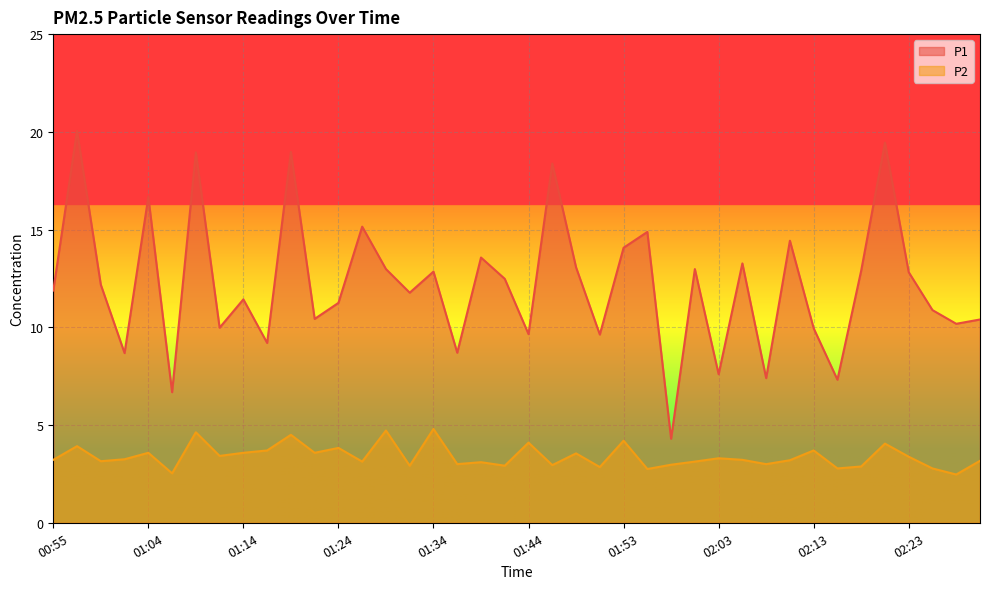

How many lines are shown in the chart?

2